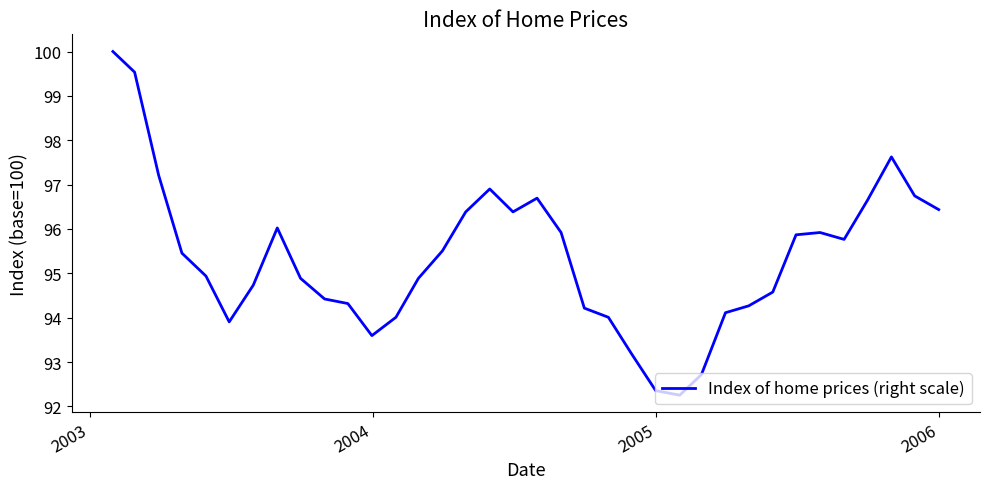

What is the maximum value shown in the chart?

100.0